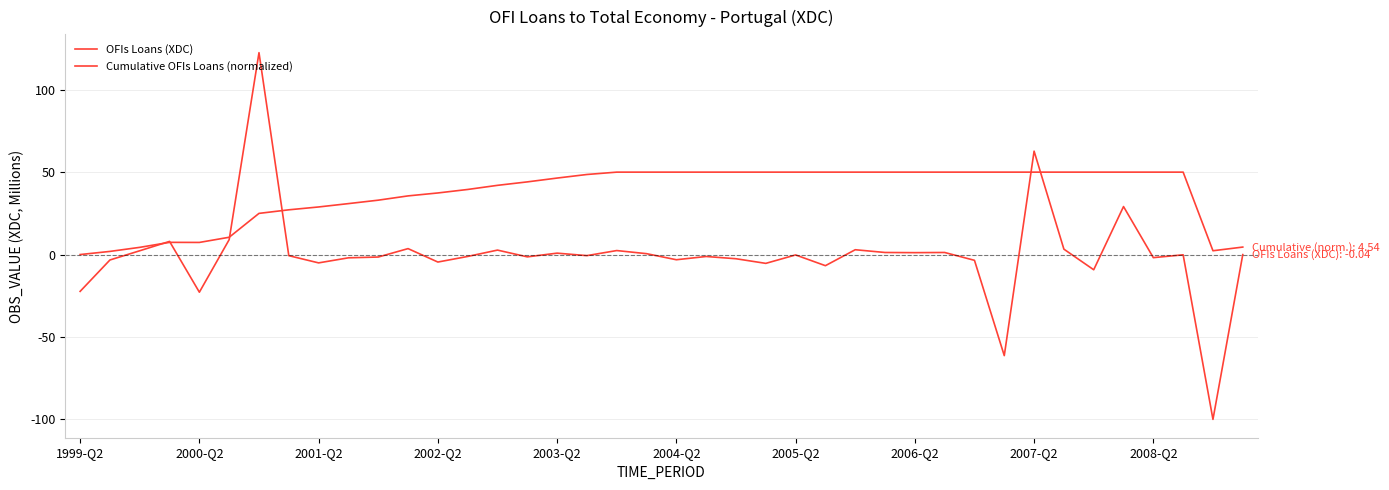

Is this an area chart (filled region under the line)?

No